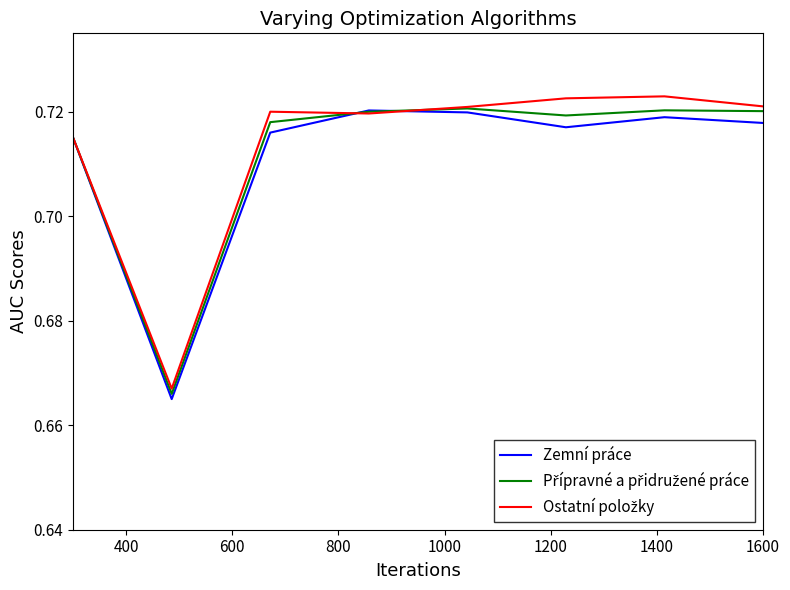

Count the Ostatní položky values in the range 0 to 1.

8